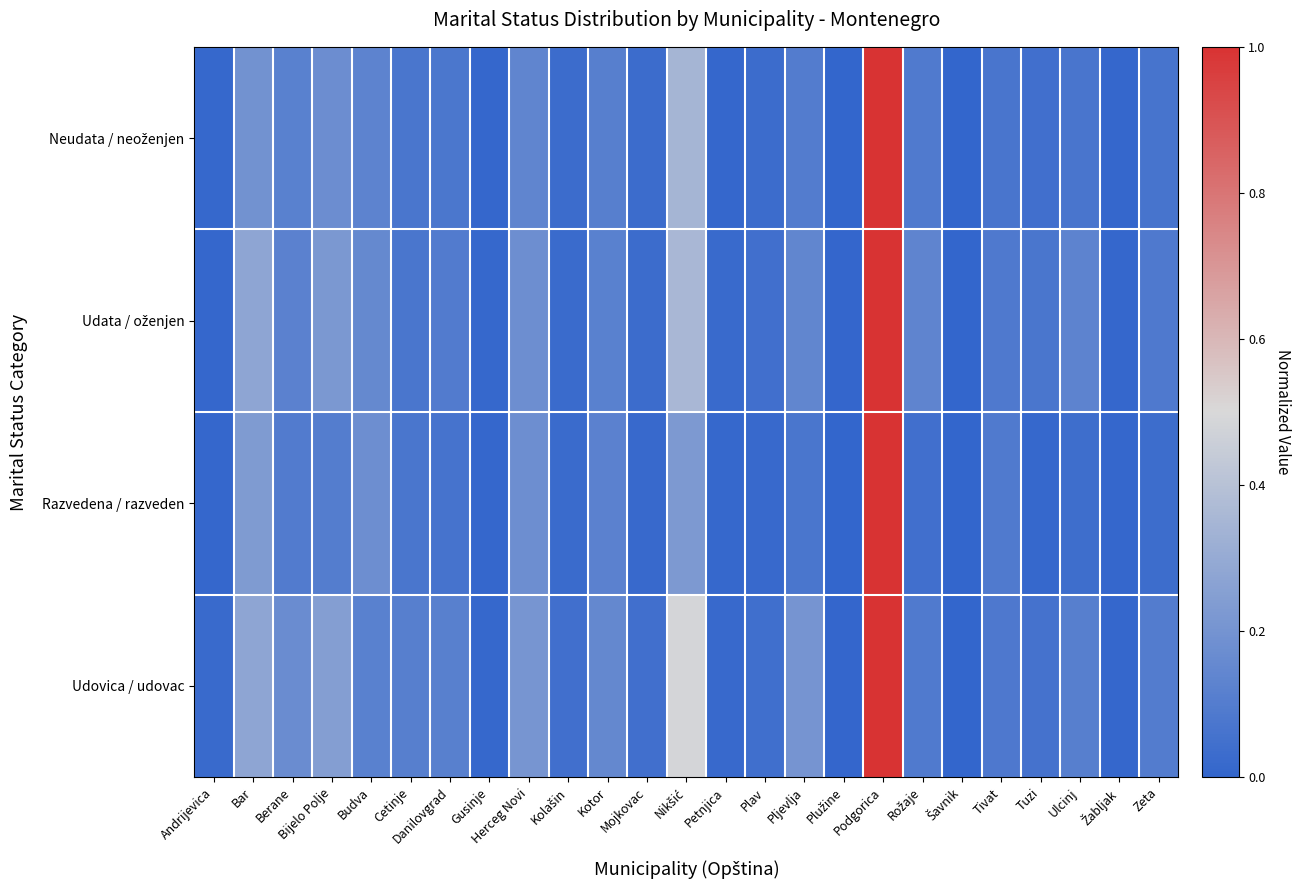

Which series has the widest spread of values?

Neudata / neoženjen